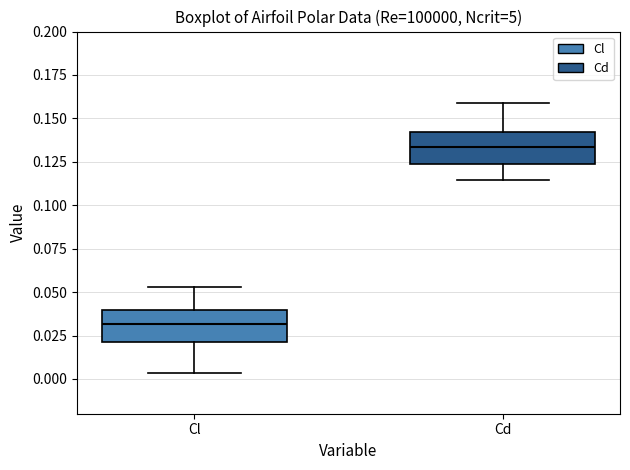

Reading left to right, read every box against the y-axis: the position of its median line, the range the box covers, and the ends of its whiskers. The values are not printed on the chart, so give them approximately, as read against the axis.

Cl: median 0.030, box 0.020 to 0.040, whiskers 0.005 to 0.055
Cd: median 0.135, box 0.125 to 0.140, whiskers 0.115 to 0.160